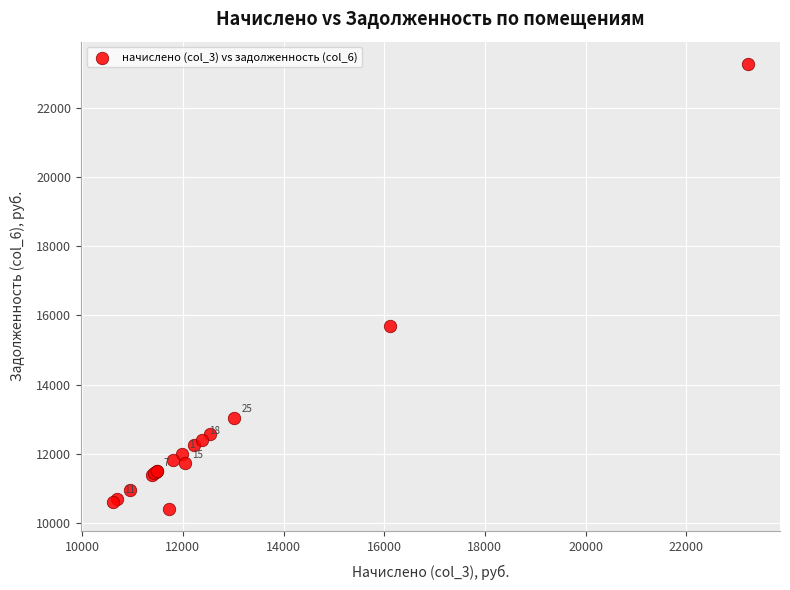

What Y value in the scatter plot is closest to 16841?

15709.1